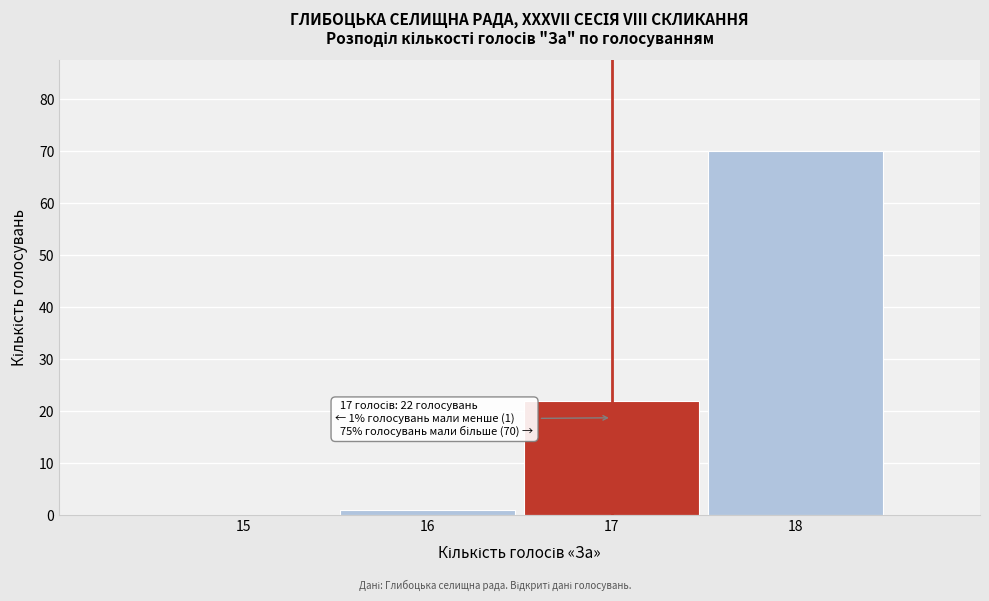

Reading left to right, list all the values displayed in this chart.

15=0	16=1	17=22	18=70